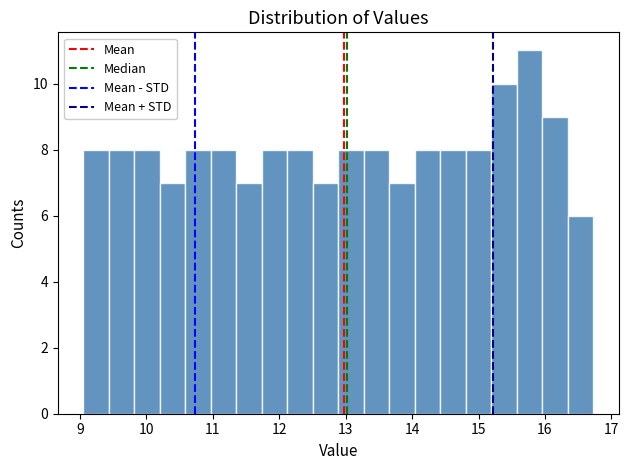

Around what value on the x-axis is the tallest bar? Give the approximate position of its centre, as read against the axis.

15.8